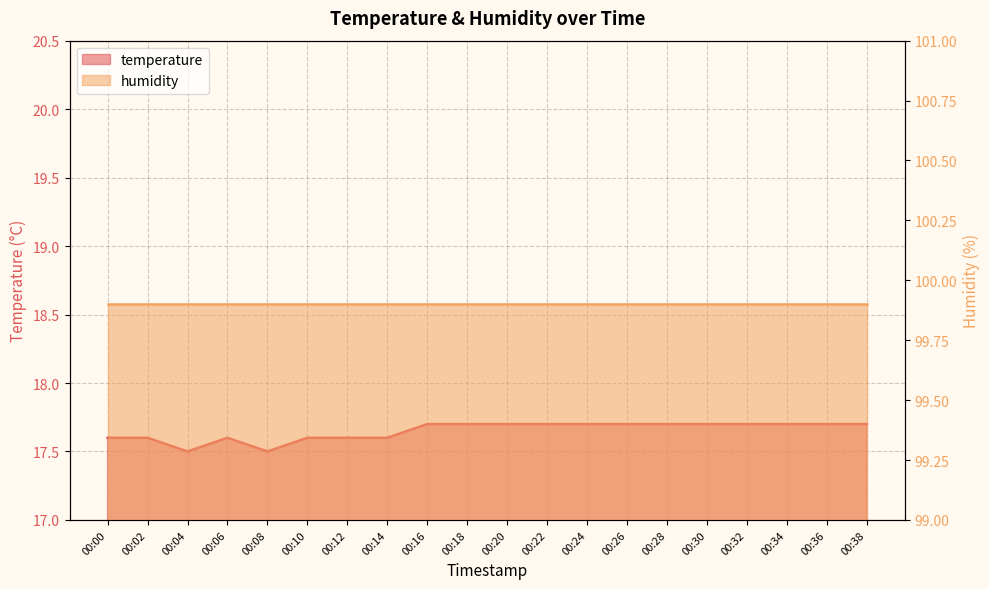

What is the smallest value displayed?

17.5